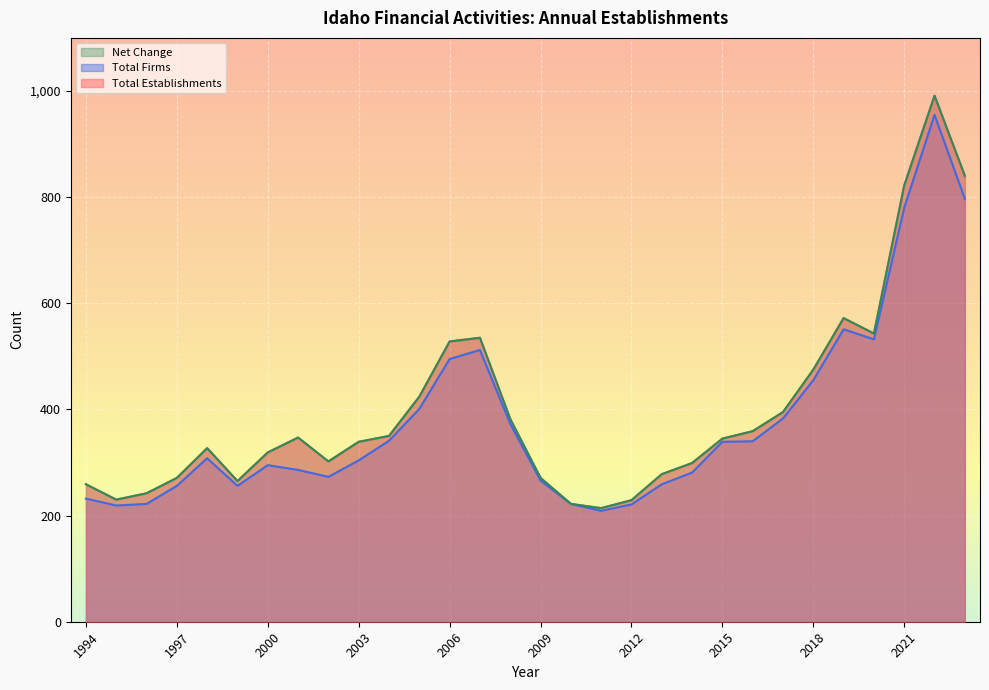

At which category is the sum across all series the highest?

2022